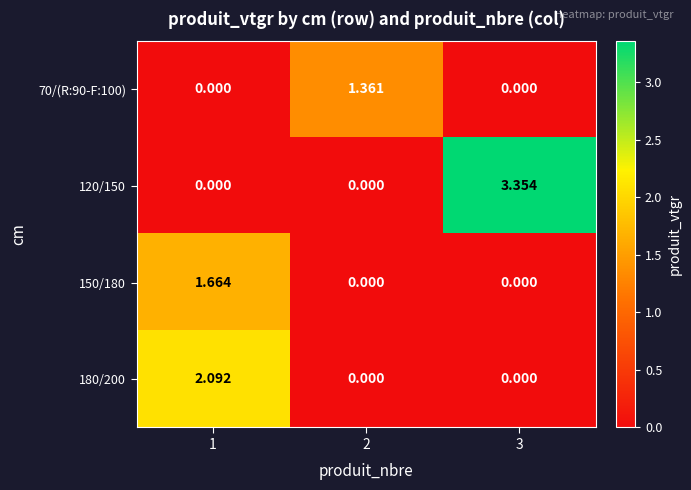

How many values in the 180/200 series exceed 0?

1